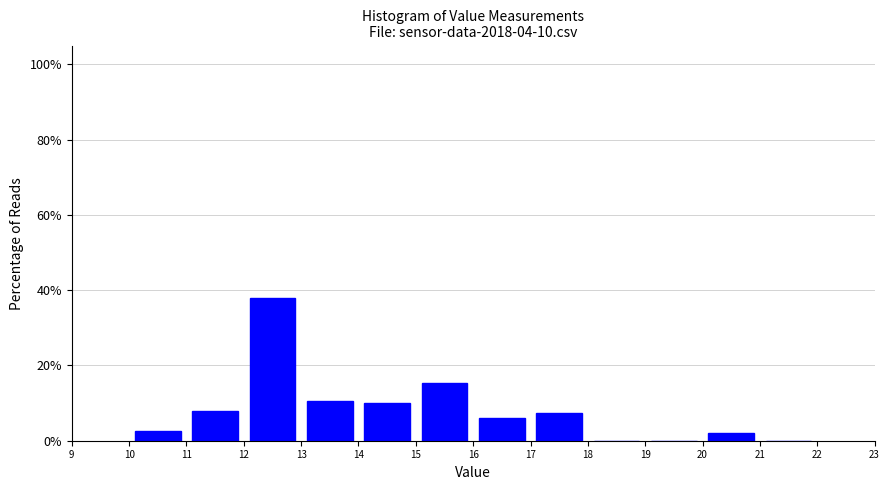

Over which range of the x-axis is the bar tallest?

12 to 13